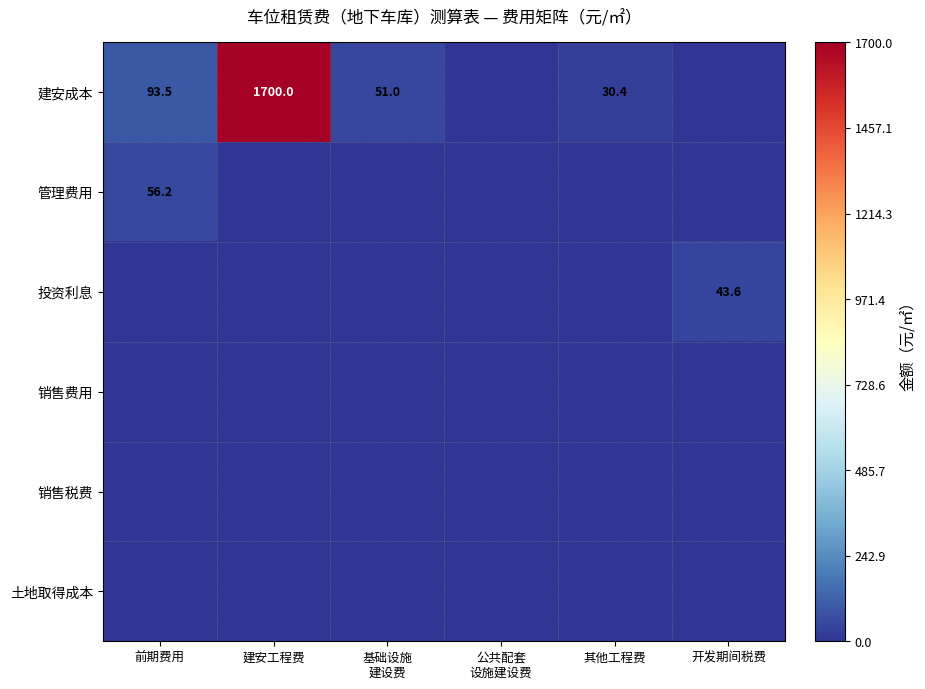

At how many categories does at least one series exceed 1400?

1